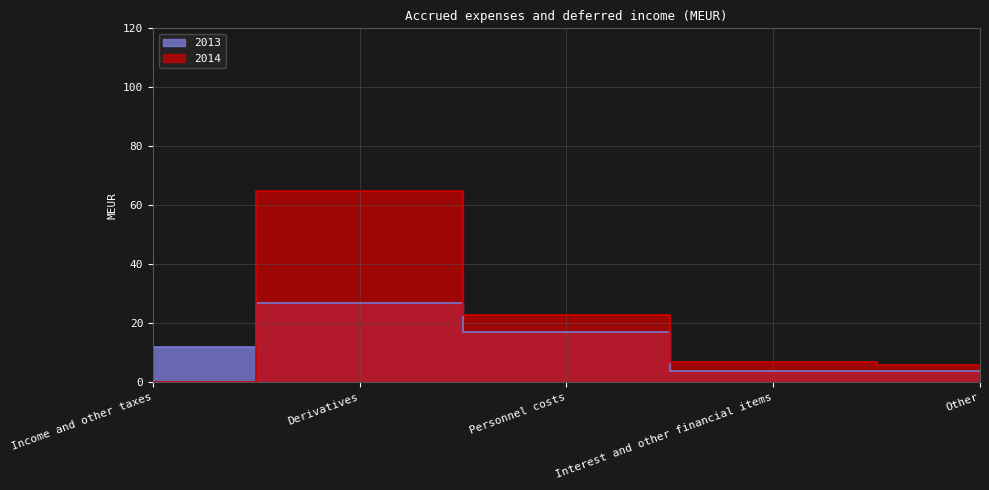

Where do 2014 and 2013 first cross each other?

Income and other taxes and Derivatives